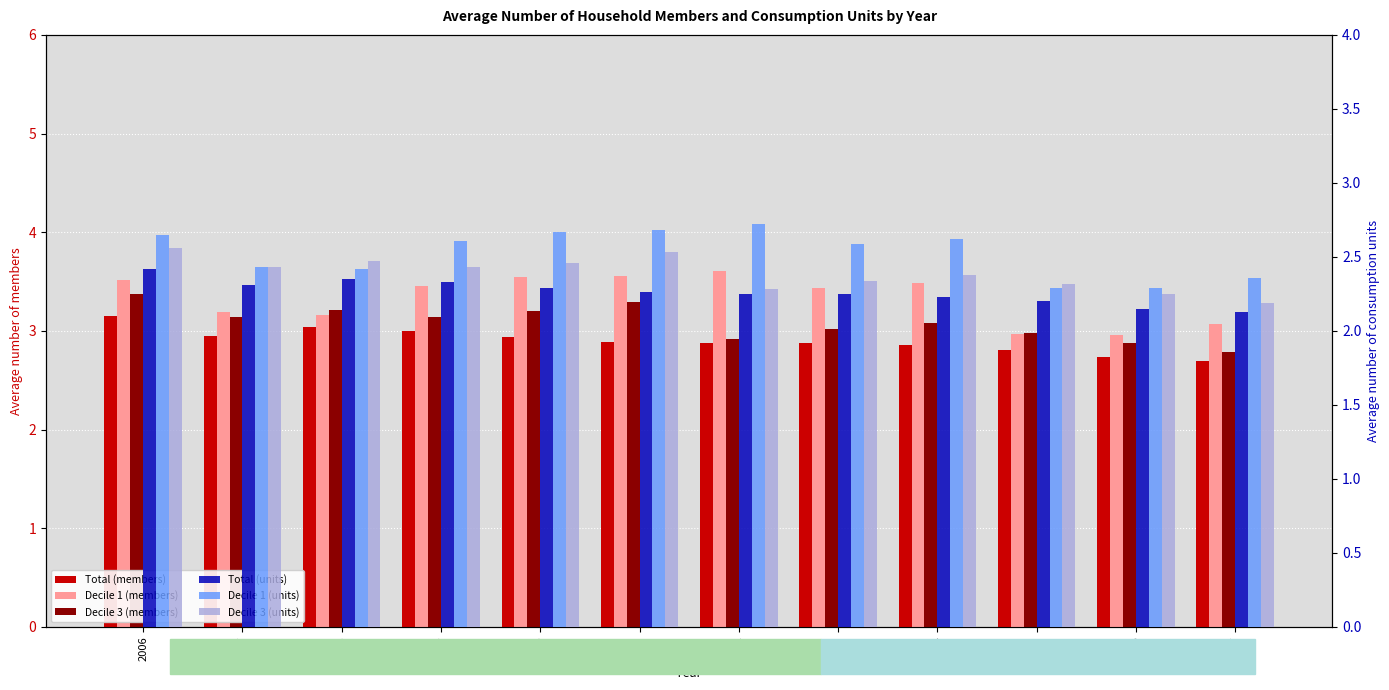

What is the total value across all series at 2016?

15.3